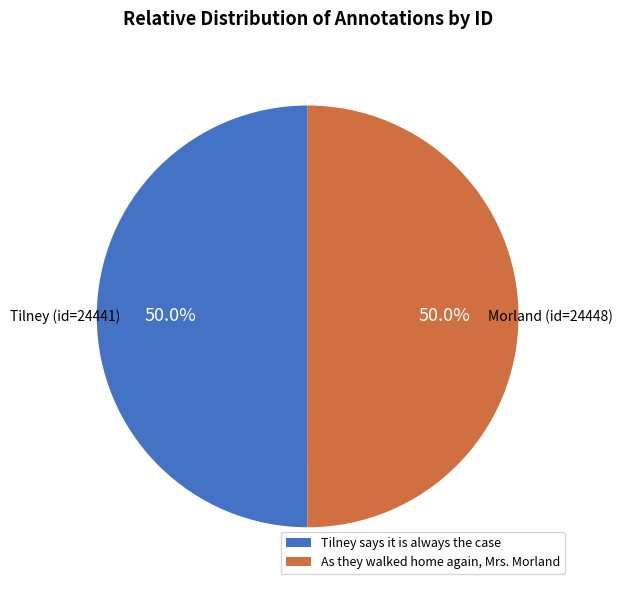

To the nearest percent, what percentage of the pie is As they walked home again, Mrs. Morland?

50%